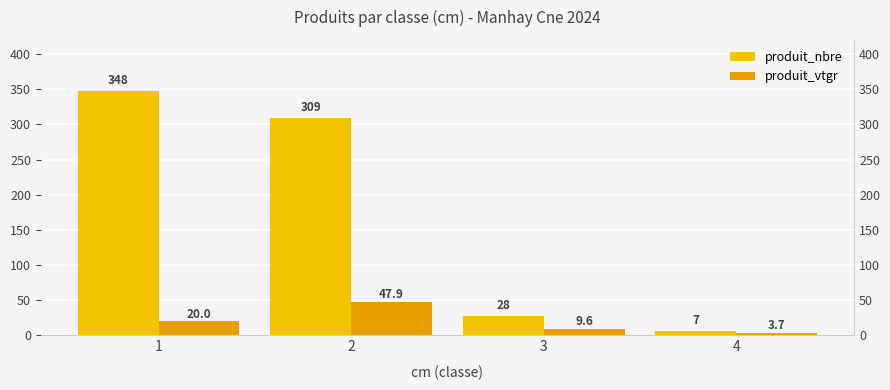

Which has a higher value, 1 or 2?

1